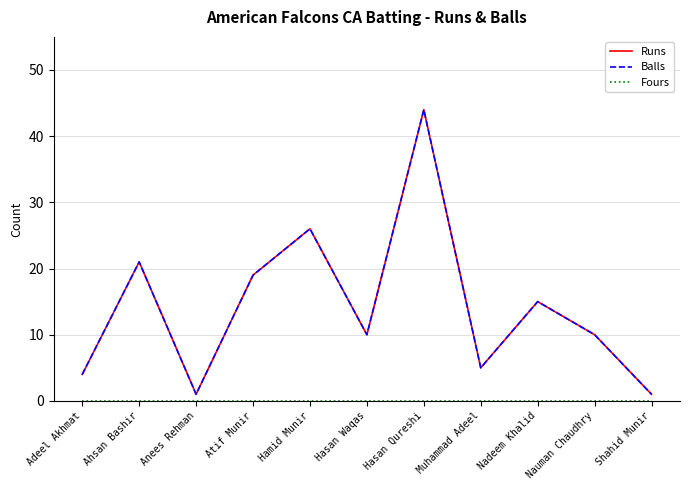

Is it true that Fours equals 0 at Atif Munir?

True